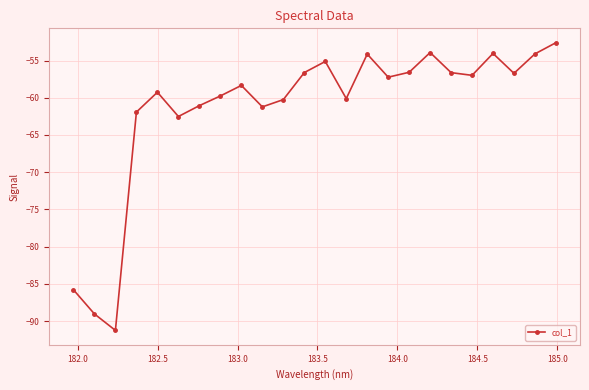

What is the sum of all values?

-1475.2